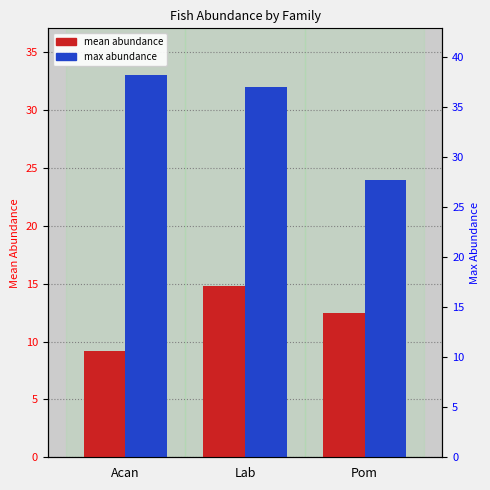

True or false: max abundance has a value of 57.0 at Lab.

False